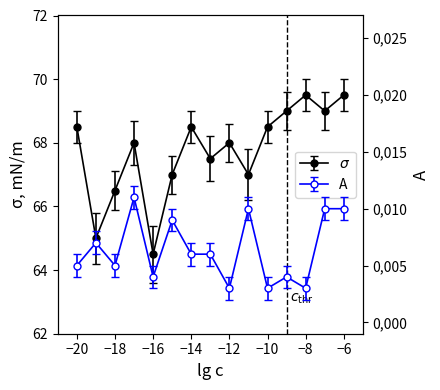

Which series has the widest spread of values?

sigma